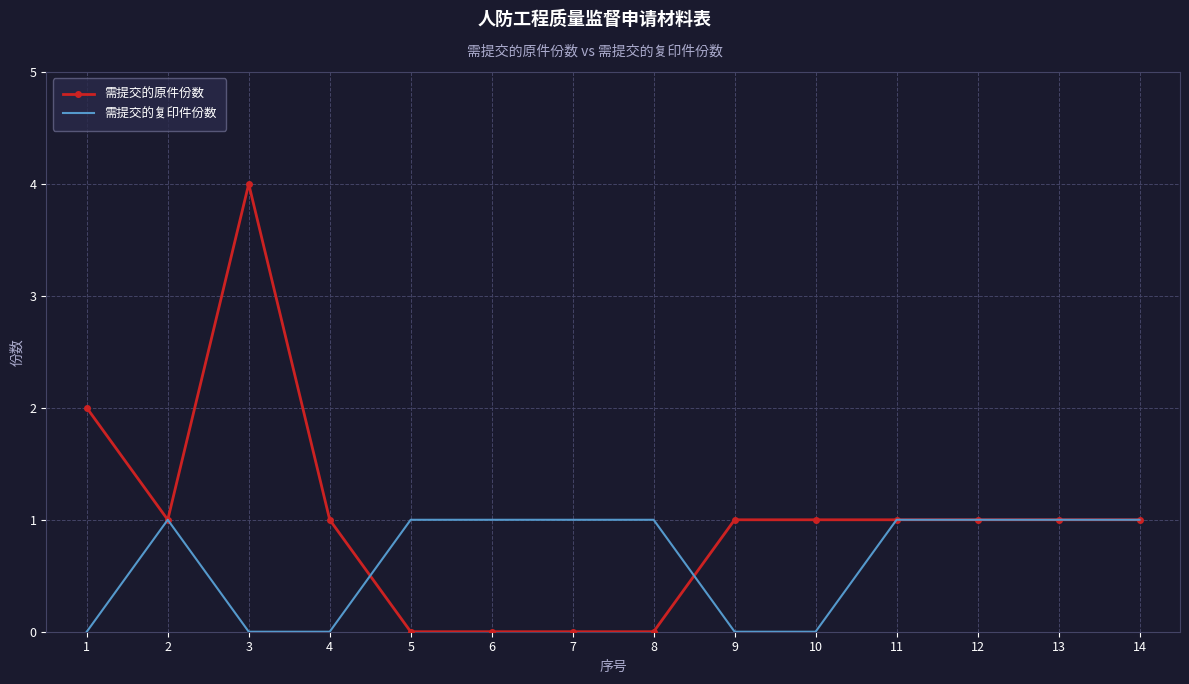

Which series has the largest range (max minus min)?

需提交的原件份数